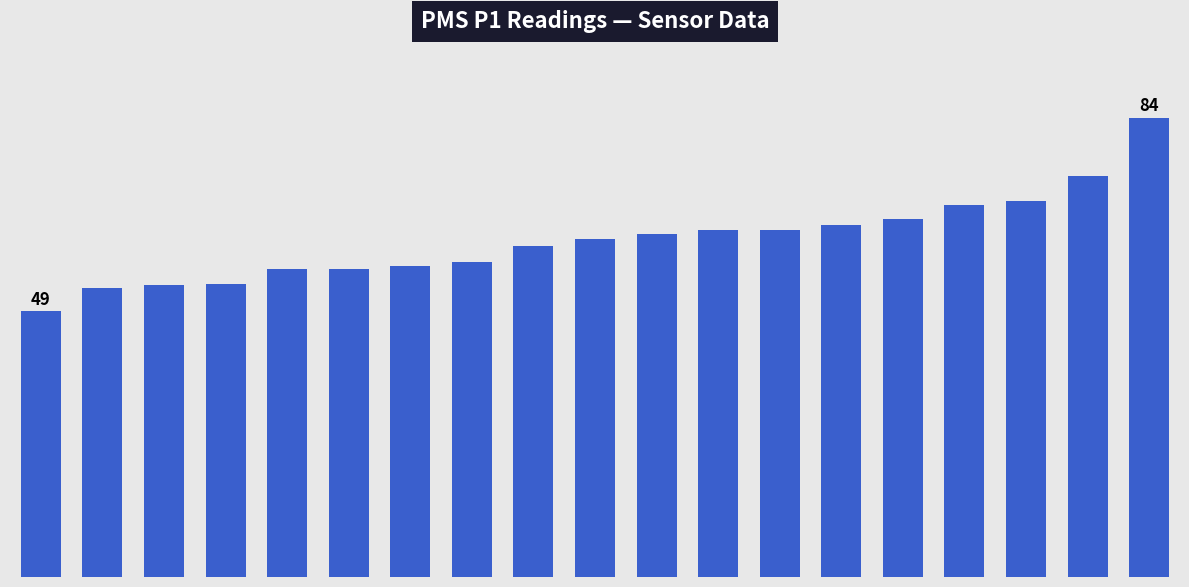

Are the bars horizontal?

No